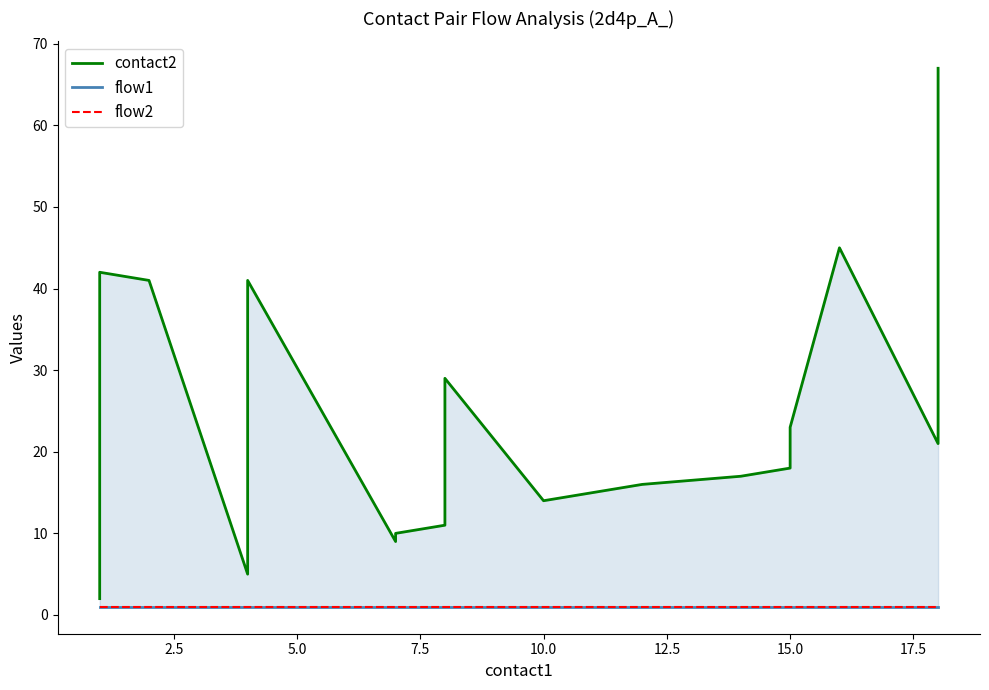

The flow2 series shows 2 at 18. True or false?

False